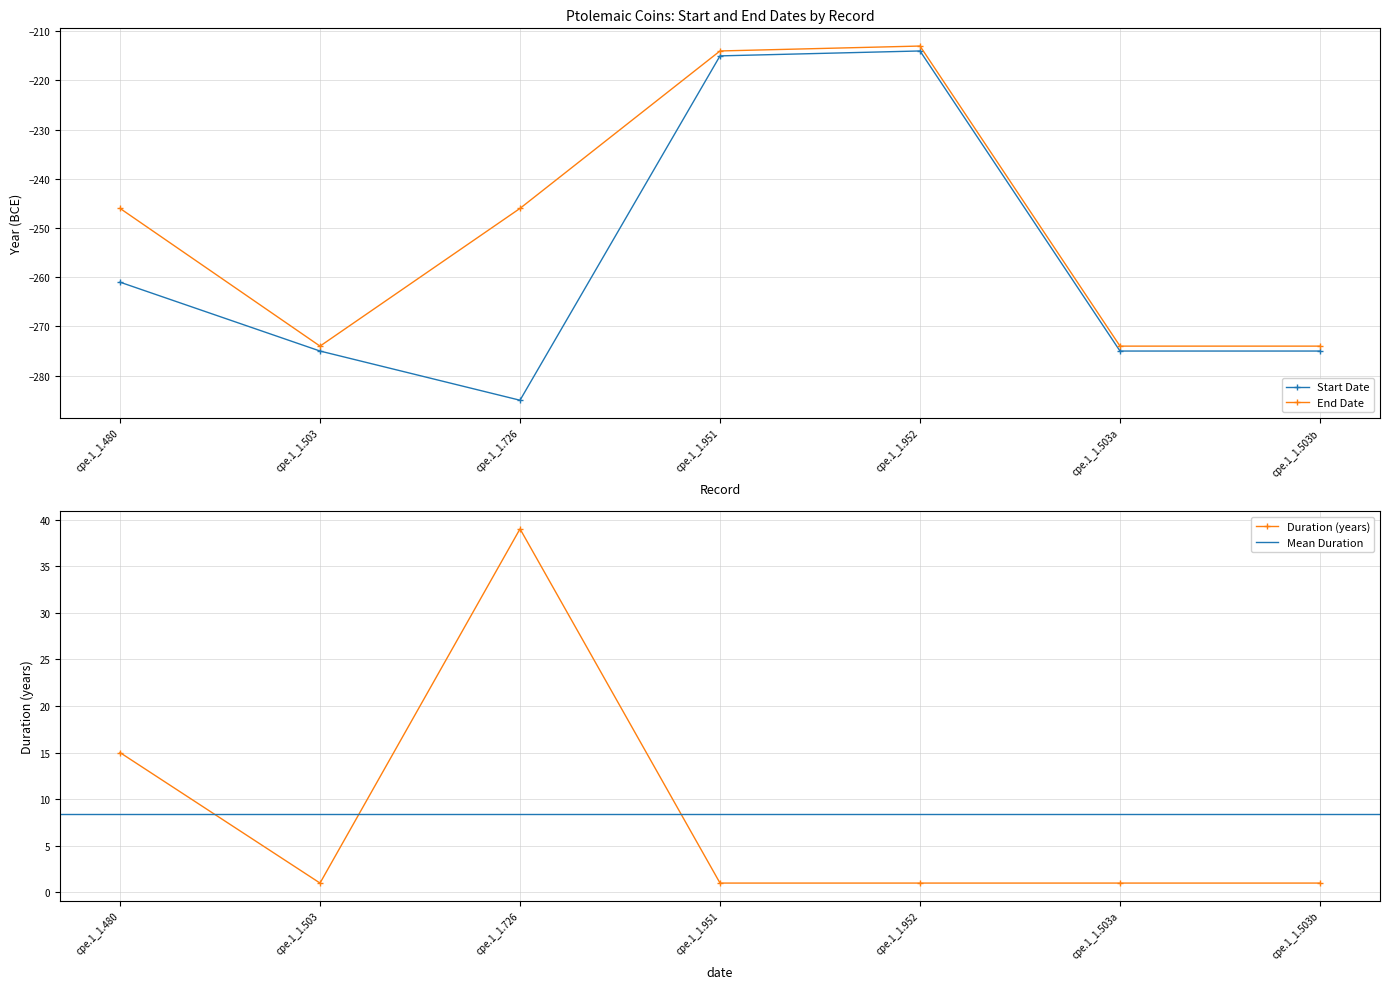

List the labels in order of End Date value, largest first.

cpe.1_1.952, cpe.1_1.951, cpe.1_1.480, cpe.1_1.726, cpe.1_1.503, cpe.1_1.503a, cpe.1_1.503b